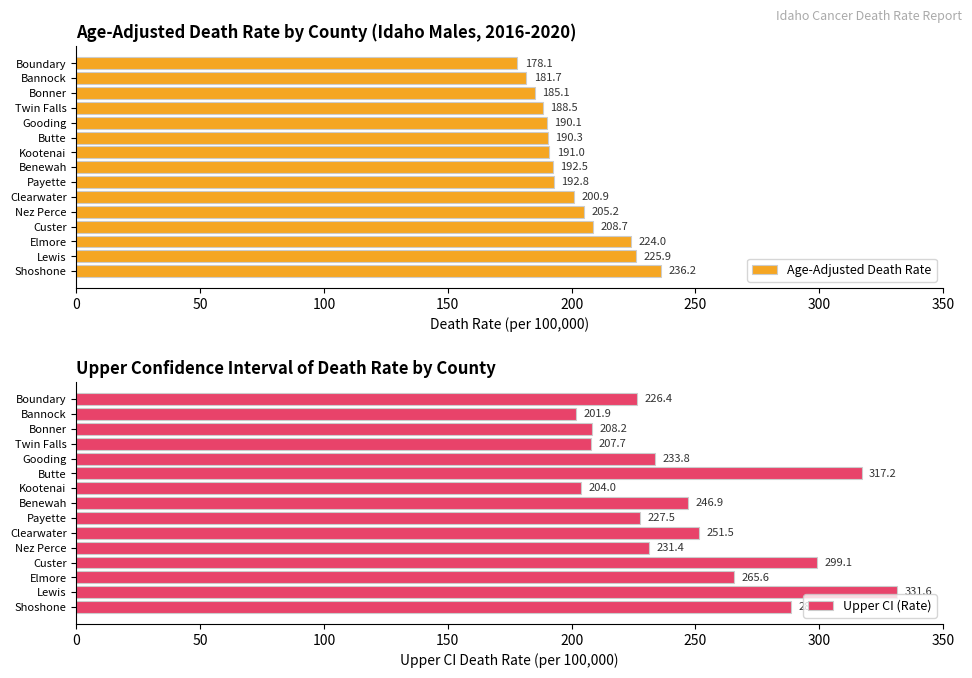

How many distinct data groups are displayed?

2